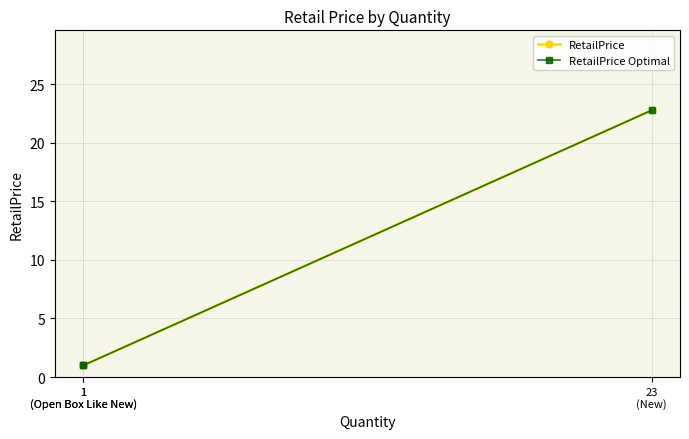

Which label corresponds to the smallest value in the chart?

1
(Open Box Like New)